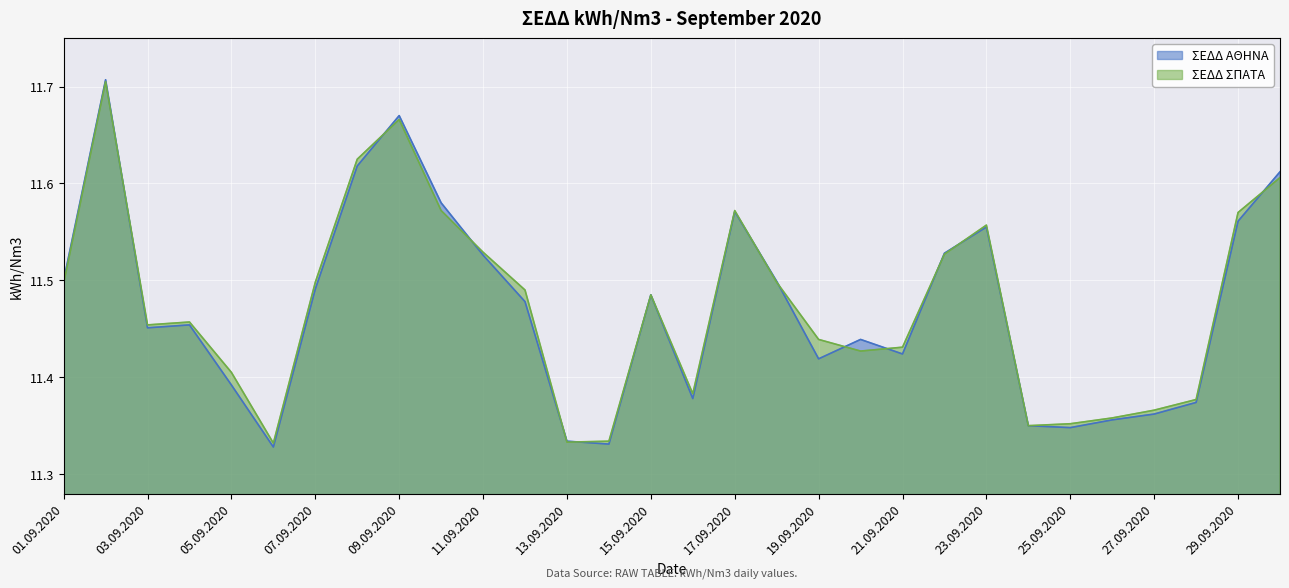

What is the difference between the ΣΕΔΔ ΑΘΗΝΑ values at 13.09.2020 and 09.09.2020?

0.3